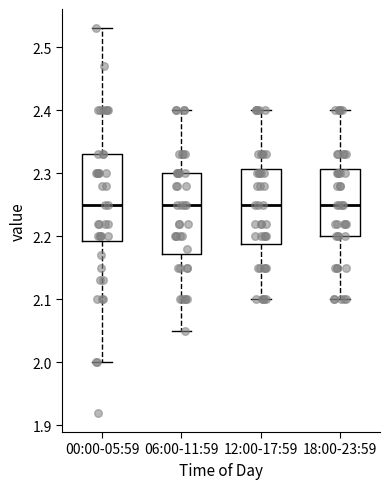

Reading left to right, read every box against the y-axis: the position of its median line, the range the box covers, and the ends of its whiskers. The values are not printed on the chart, so give them approximately, as read against the axis.

00:00-05:59: median 2.25, box 2.19 to 2.33, whiskers 2.00 to 2.53
06:00-11:59: median 2.25, box 2.17 to 2.30, whiskers 2.05 to 2.40
12:00-17:59: median 2.25, box 2.19 to 2.31, whiskers 2.10 to 2.40
18:00-23:59: median 2.25, box 2.20 to 2.31, whiskers 2.10 to 2.40